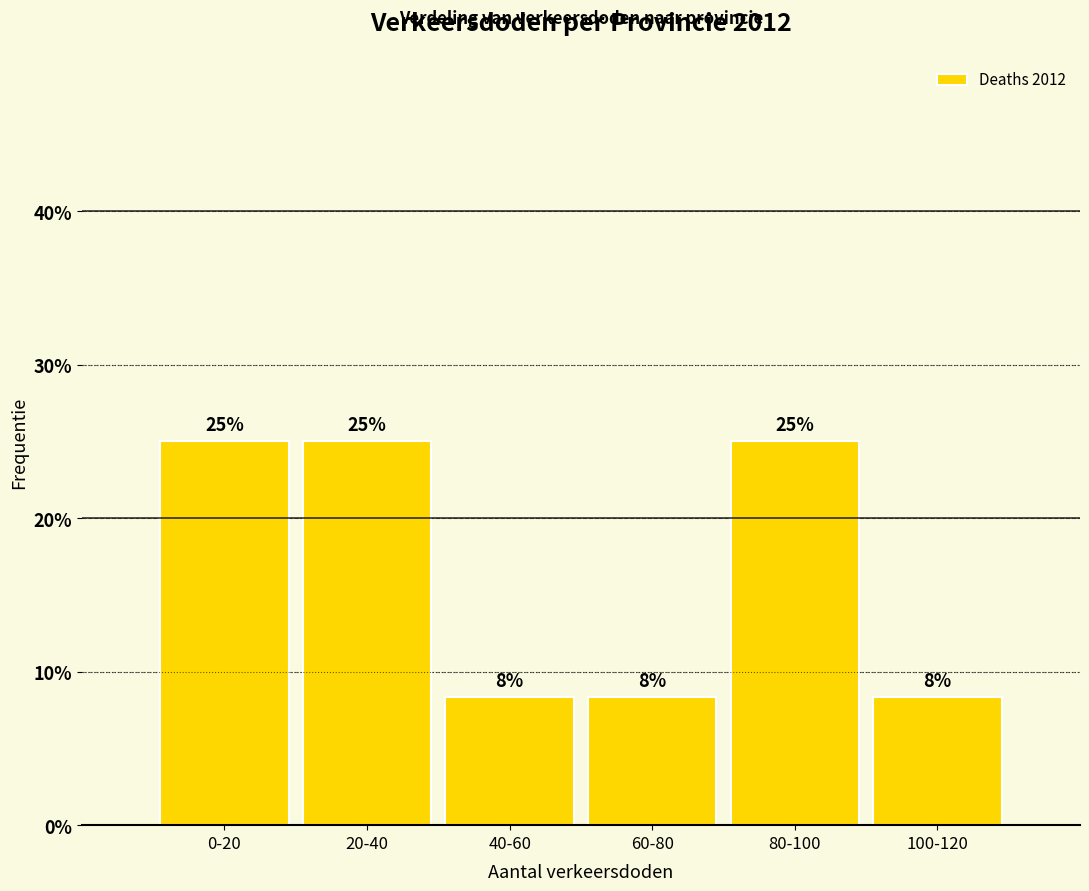

Read the value at 40-60.

8.3